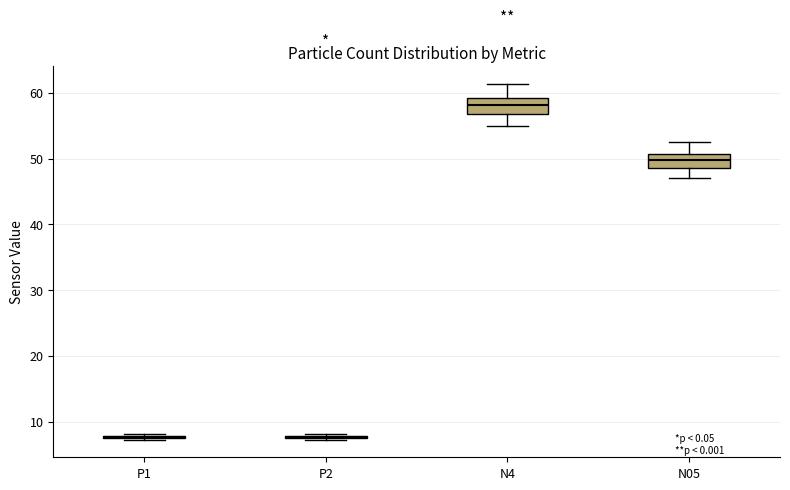

Reading left to right, read every box against the y-axis: the position of its median line, the range the box covers, and the ends of its whiskers. The values are not printed on the chart, so give them approximately, as read against the axis.

P1: box collapsed to a line at 8, whiskers 7 to 8
P2: box collapsed to a line at 8, whiskers 7 to 8
N4: median 58, box 57 to 59, whiskers 55 to 61
N05: median 50, box 49 to 51, whiskers 47 to 52